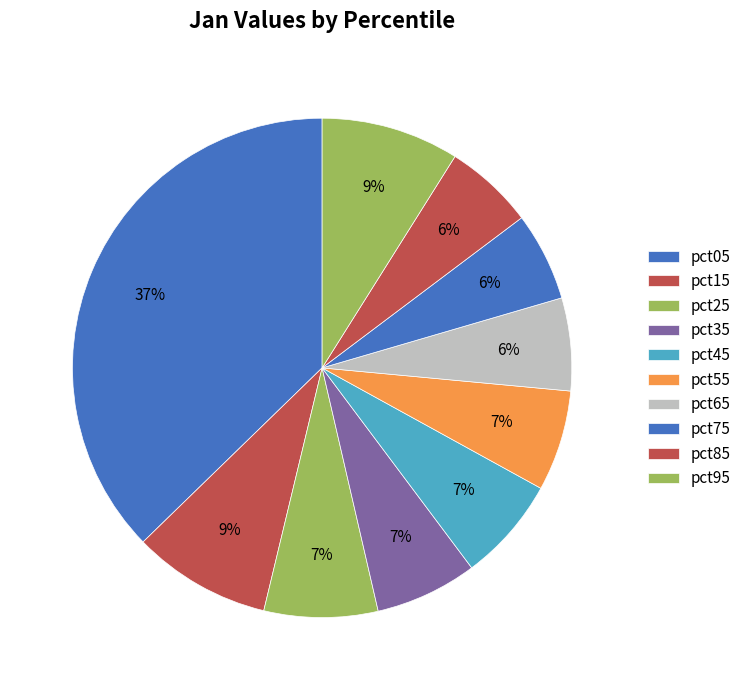

What portion of the pie excludes pct65?

94.0%